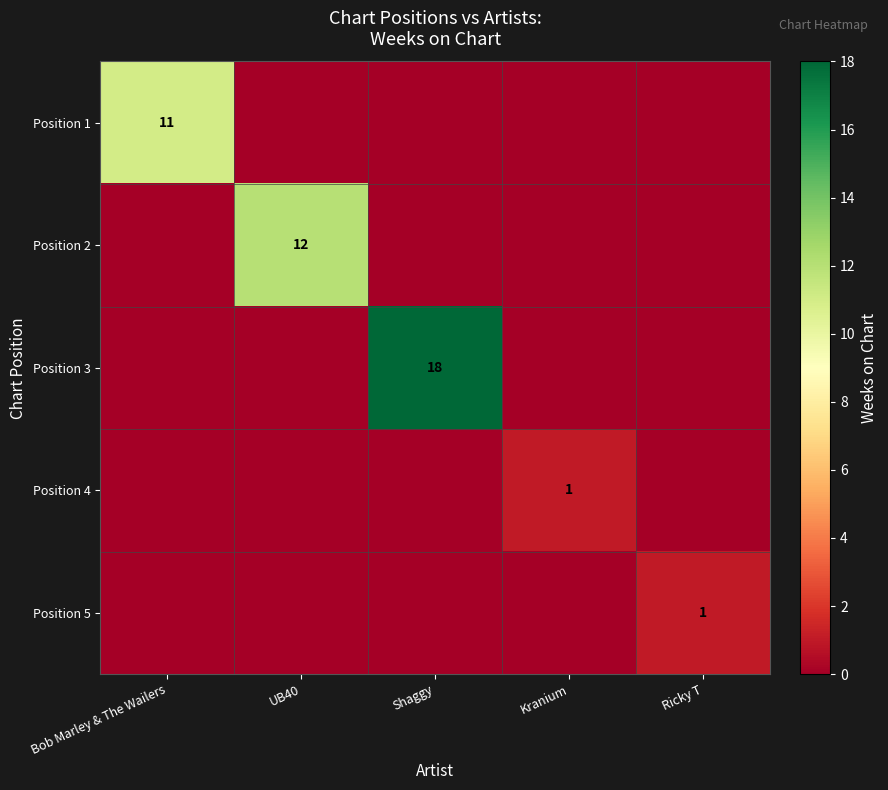

True or false: Position 1 has a value of 6 at Bob Marley & The Wailers.

False